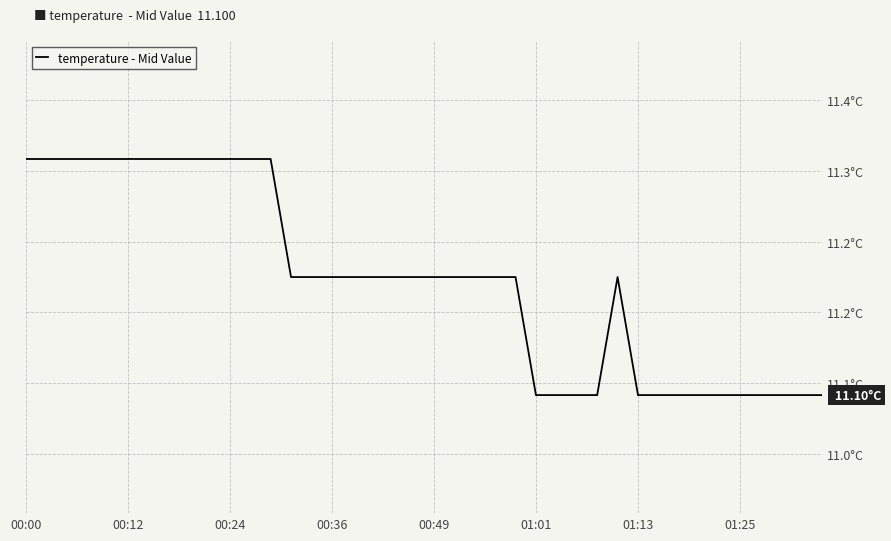

Reading left to right, extract all data points from this chart.

11.3	11.3	11.3	11.3	11.3	11.3	11.3	11.3	11.3	11.3	11.3	11.3	11.3	11.2	11.2	11.2	11.2	11.2	11.2	11.2	11.2	11.2	11.2	11.2	11.2	11.1	11.1	11.1	11.1	11.2	11.1	11.1	11.1	11.1	11.1	11.1	11.1	11.1	11.1	11.1